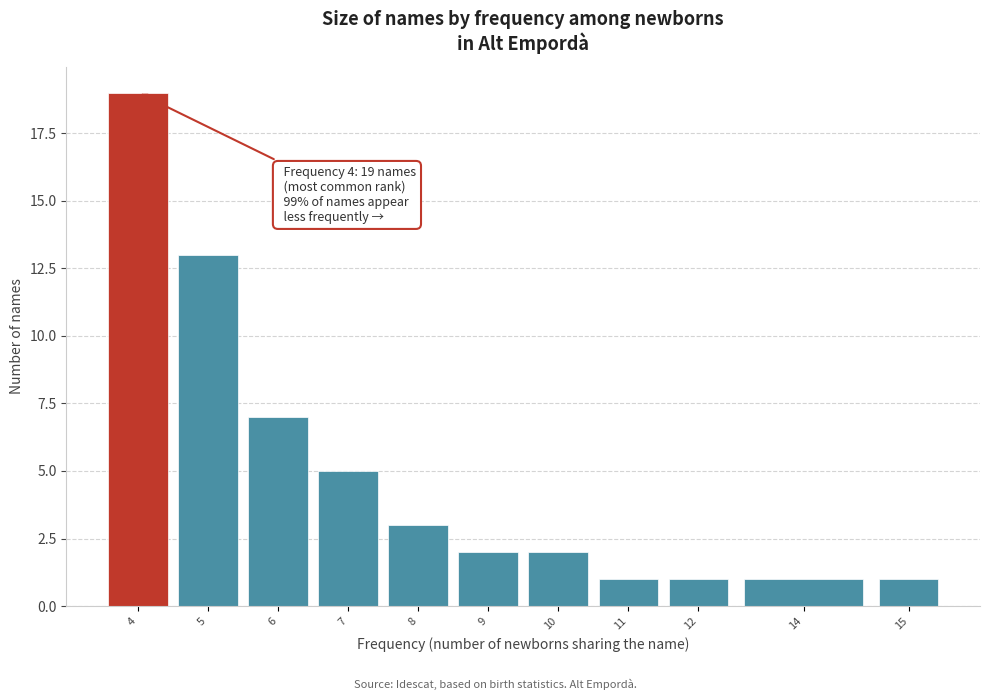

Reading right to left, what are all the values shown in this chart?

1	1	1	1	2	2	3	5	7	13	19